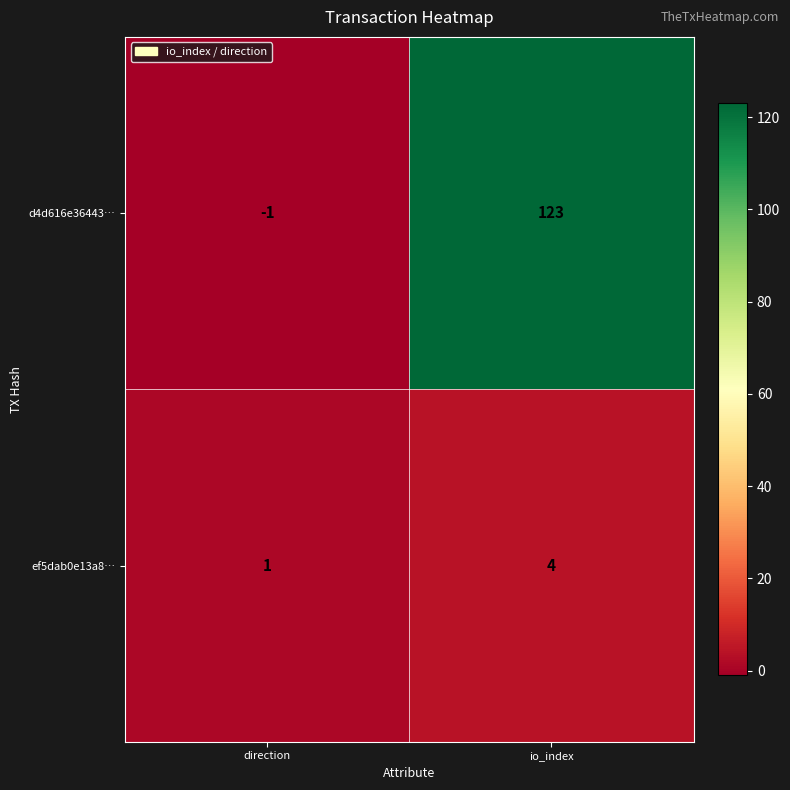

Is it true that ef5dab0e13a8… equals 4 at io_index?

True